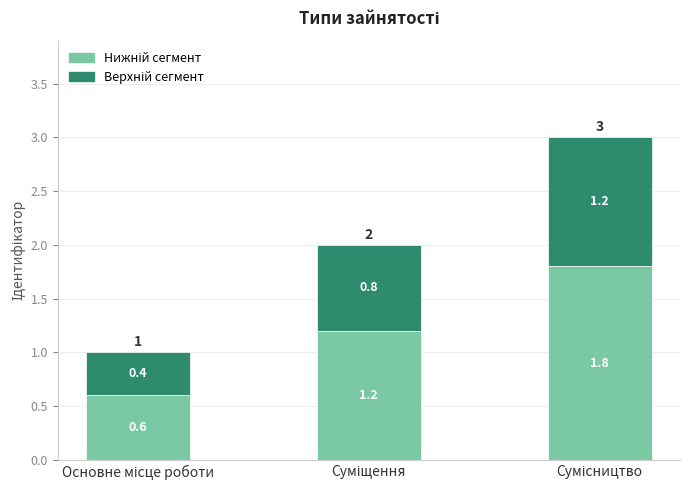

At which label is Верхній сегмент closest to 0?

Основне місце роботи